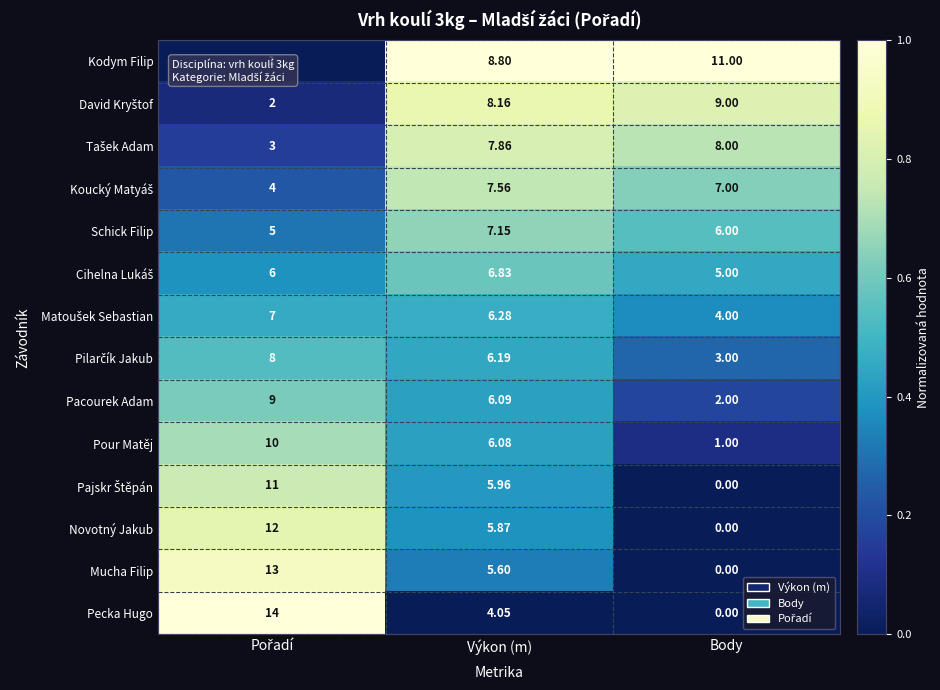

Which series has the largest total across all categories?

Kodym Filip